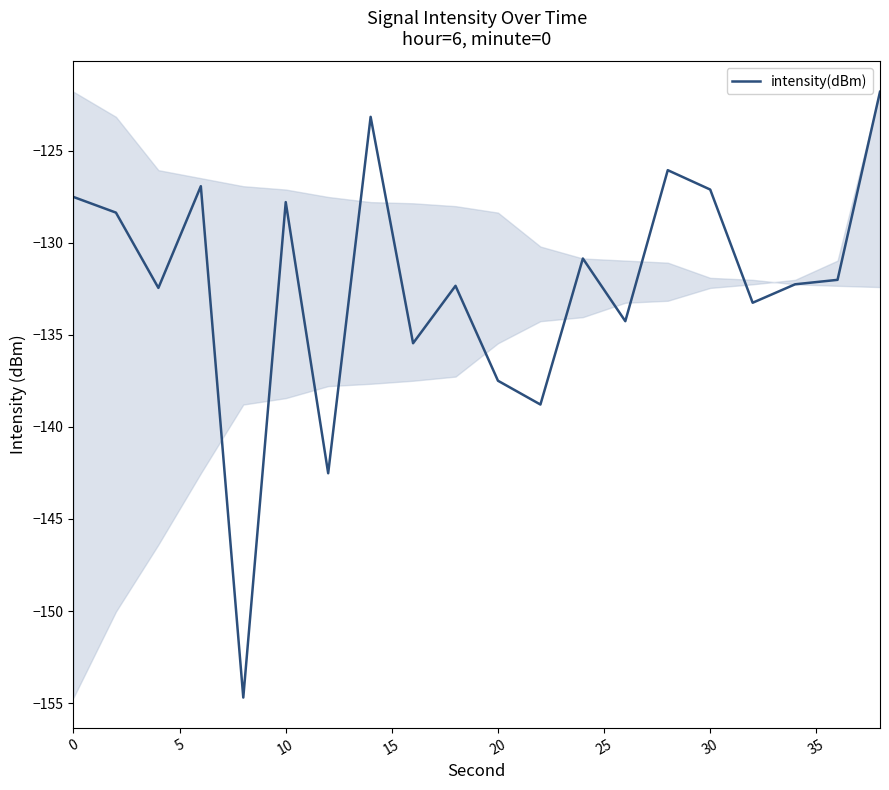

What is the difference between the maximum and minimum values?

32.9